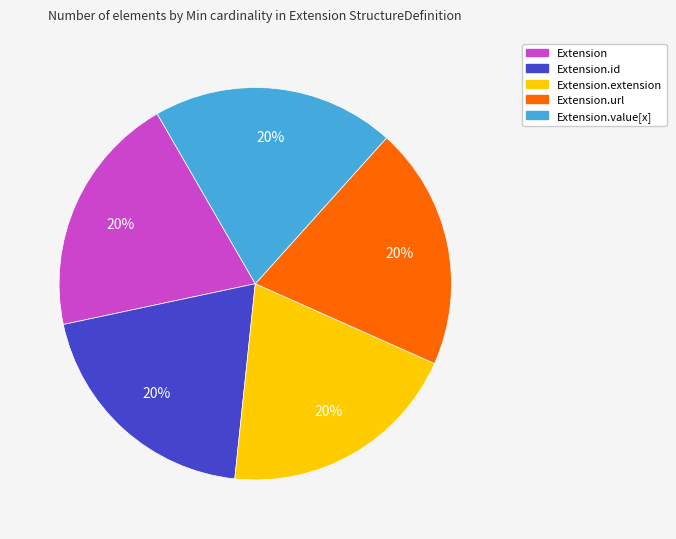

Is there any slice that represents more than half of the pie?

No